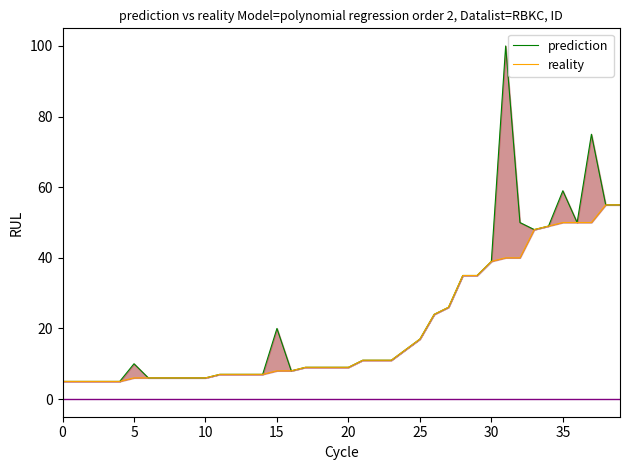

The value of reality at 21 is 11. True or false?

True